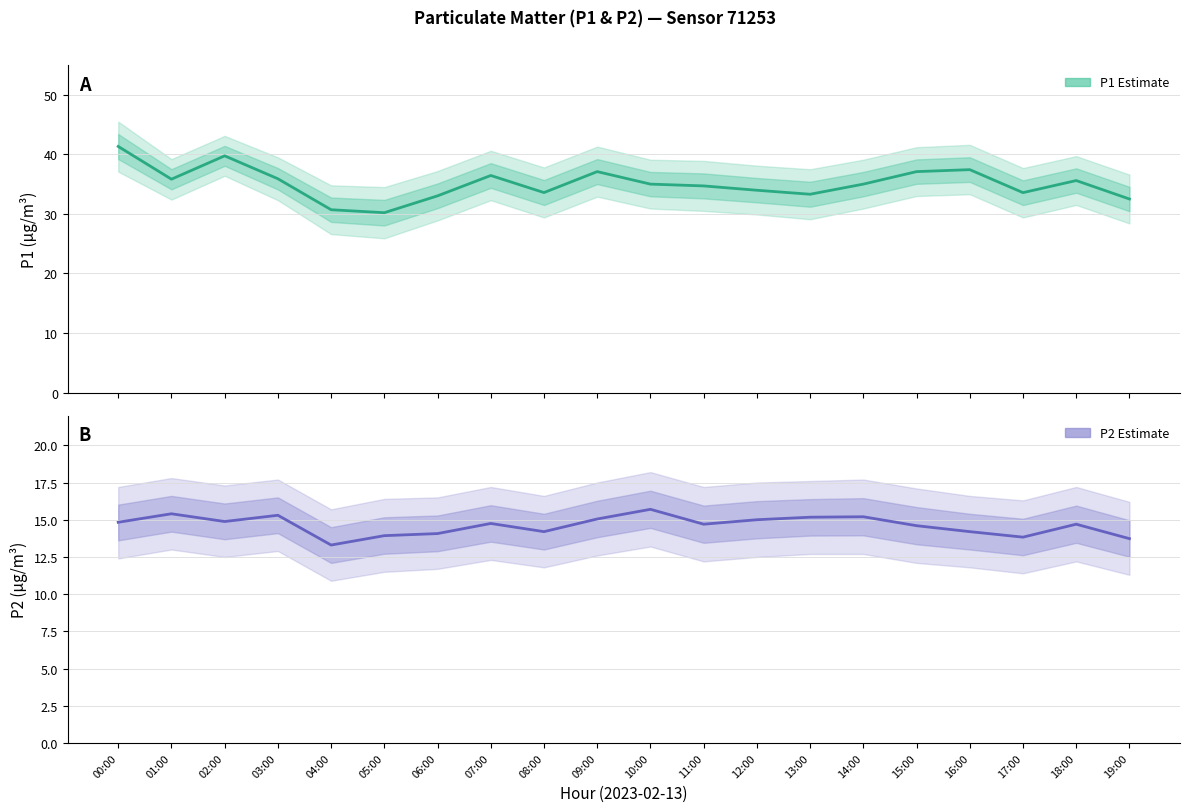

The value of P1 Estimate at 16:00 is 37.4. True or false?

True